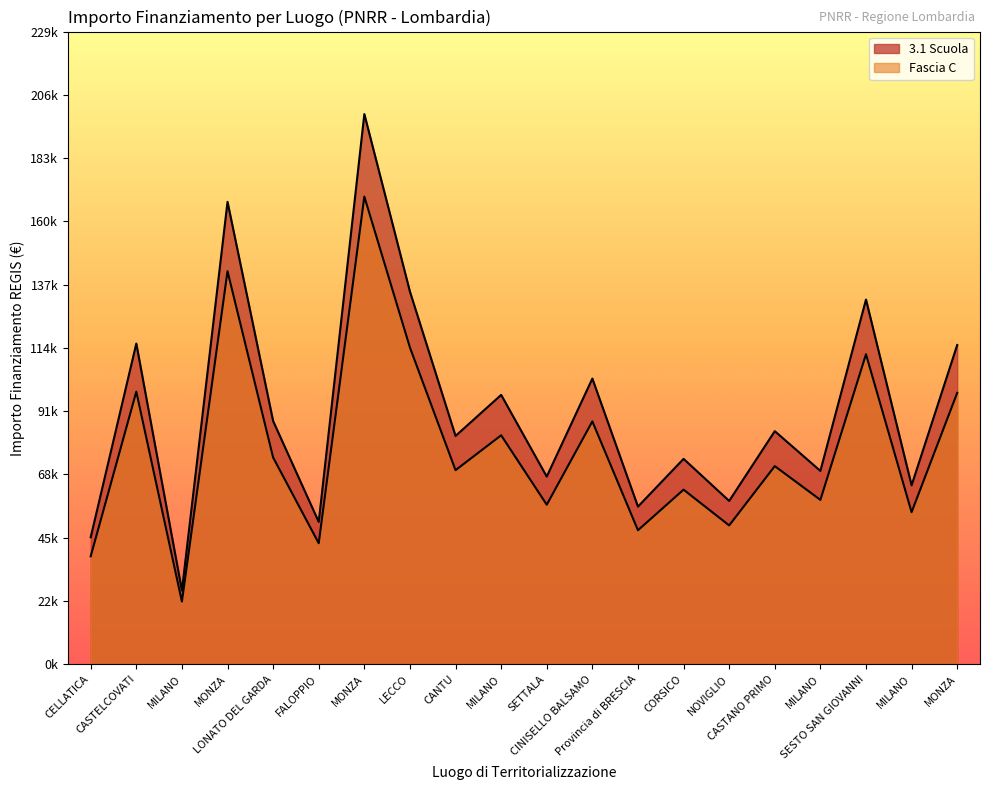

Does the chart display data point markers on the line(s)?

No